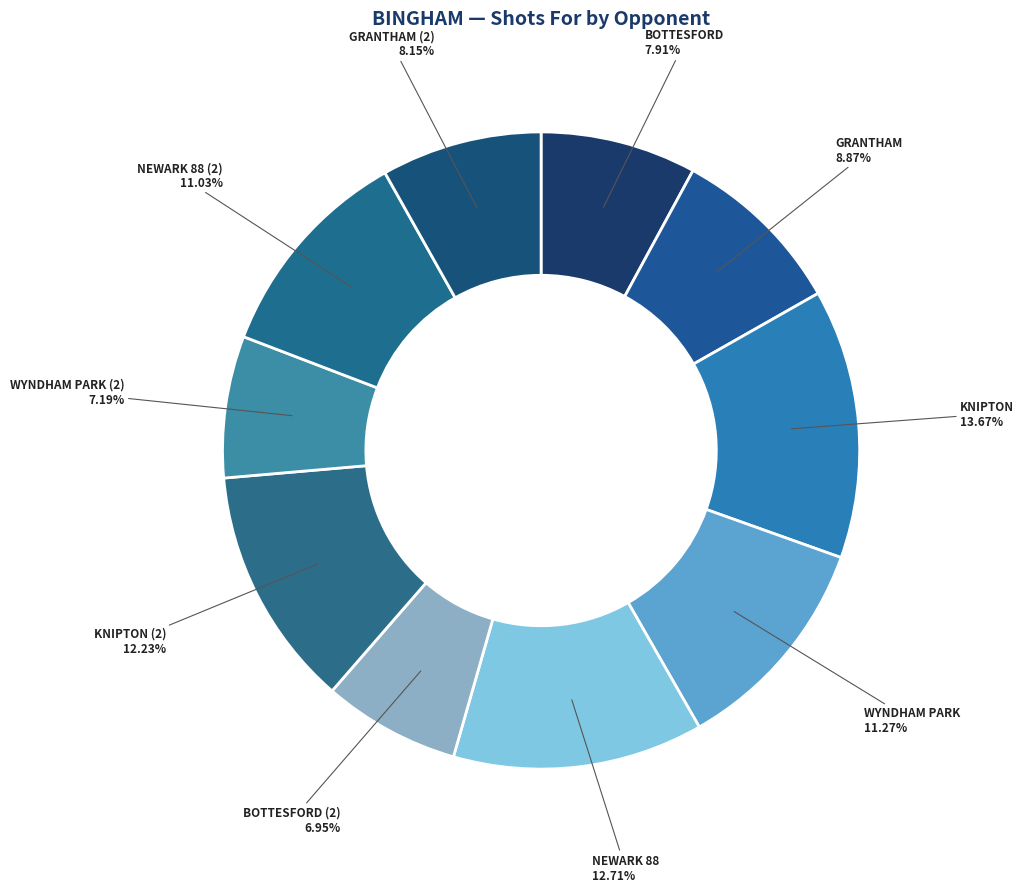

Which category has the smallest portion of the pie?

BOTTESFORD (2)